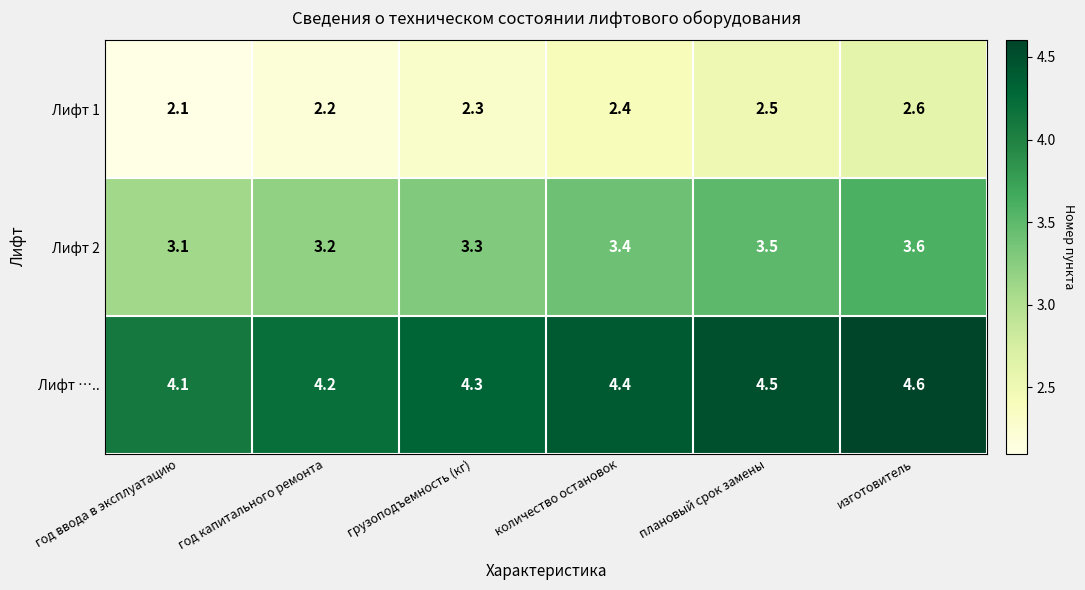

What is the spread (max minus min) of values at грузоподъемность (кг)?

2.0